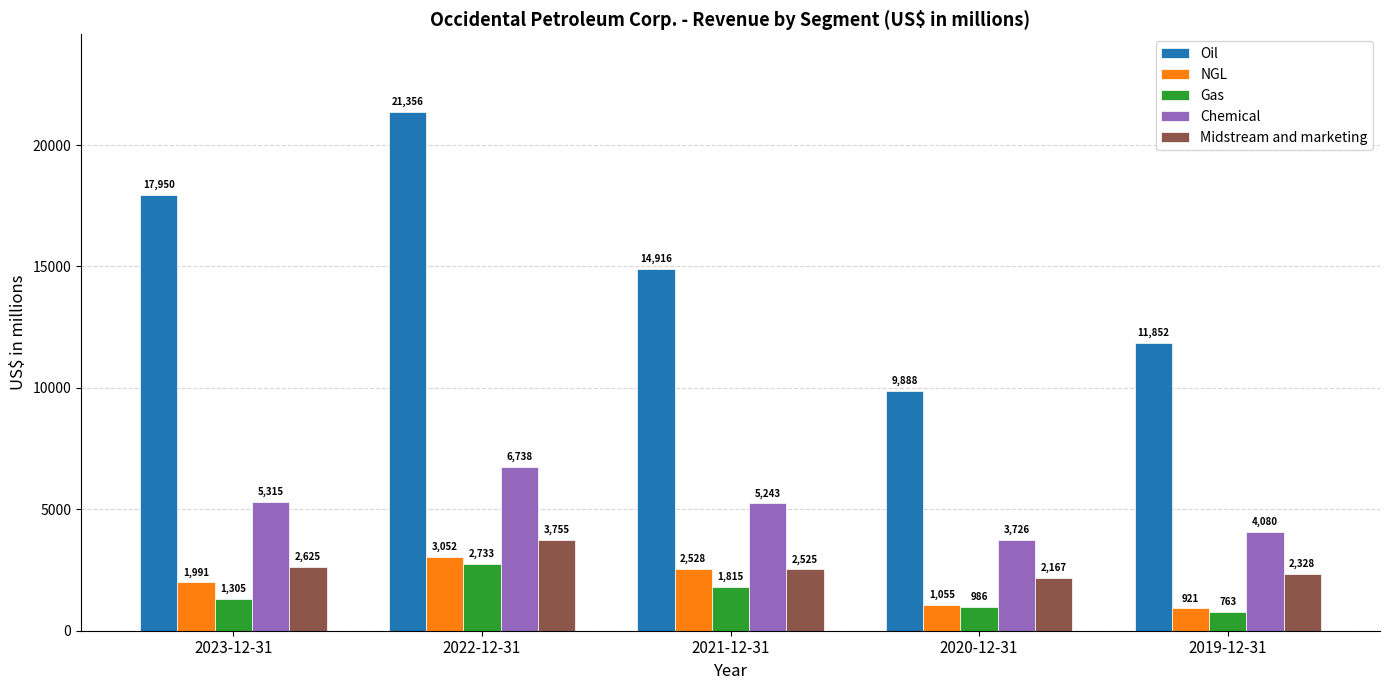

How many bars are there in each group?

5